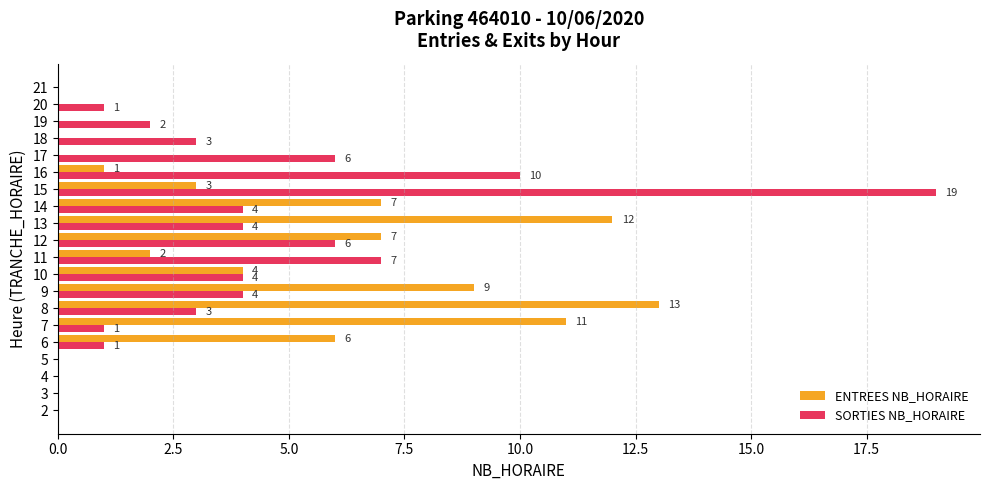

What is the sum of all ENTREES NB_HORAIRE values?

75